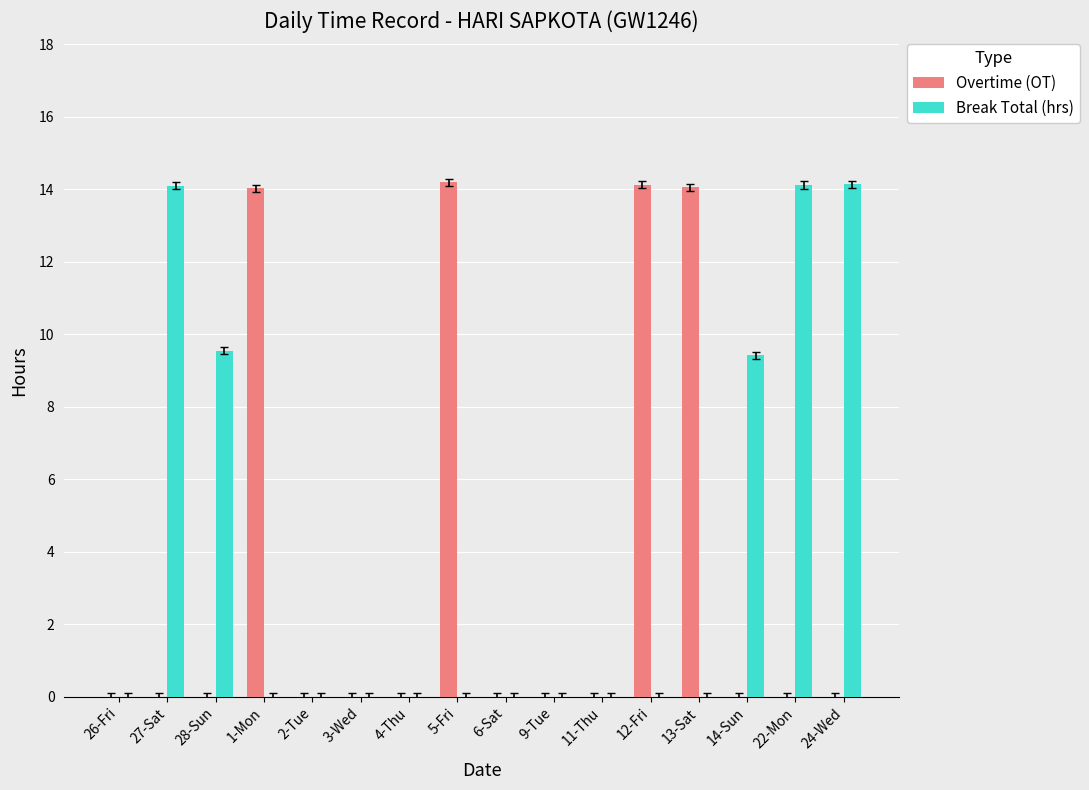

The Overtime (OT) series shows 14.0 at 1-Mon. True or false?

True